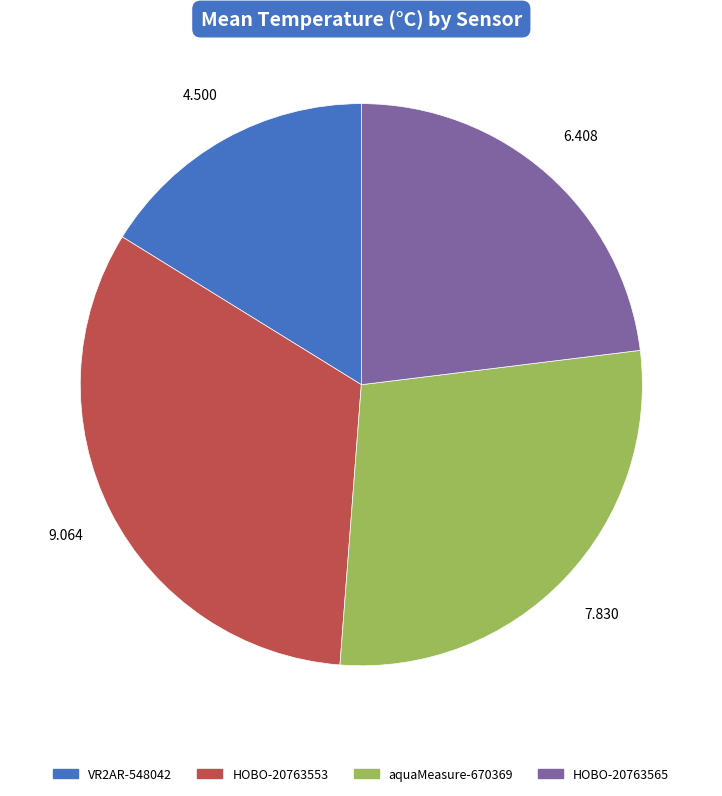

Do aquaMeasure-670369 and HOBO-20763553 together represent more than half of the pie?

Yes